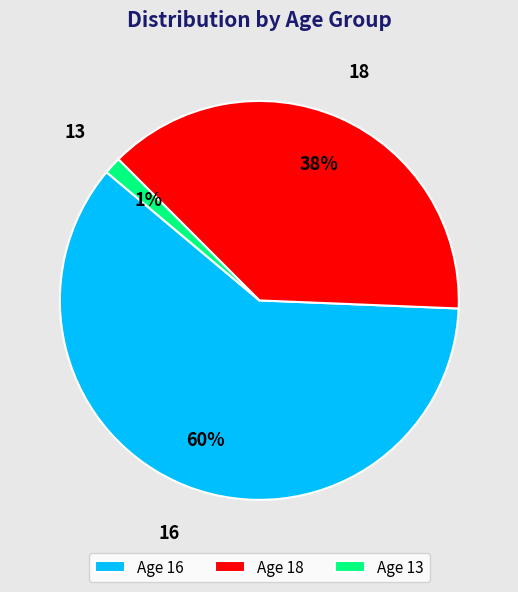

To the nearest percent, what is the average slice percentage?

33%